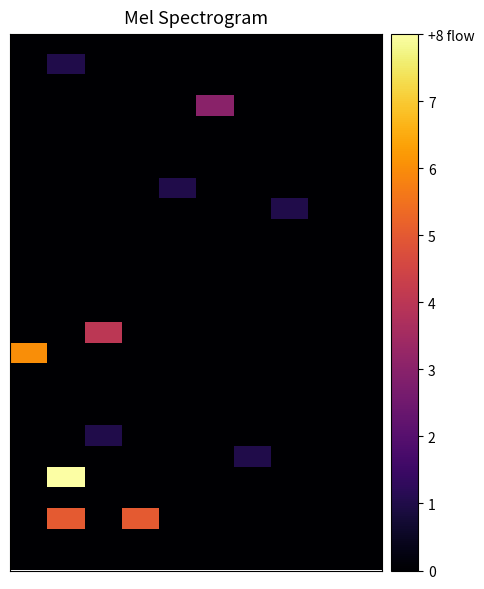

At which category is the sum across all series the highest?

1